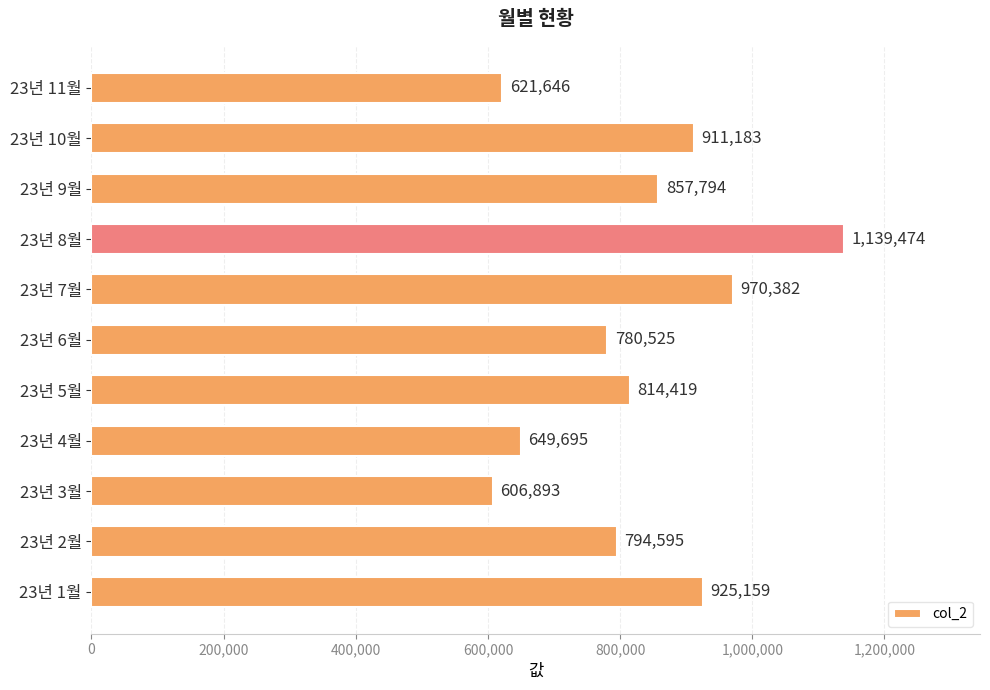

Which category has the highest value across all series?

23년 8월